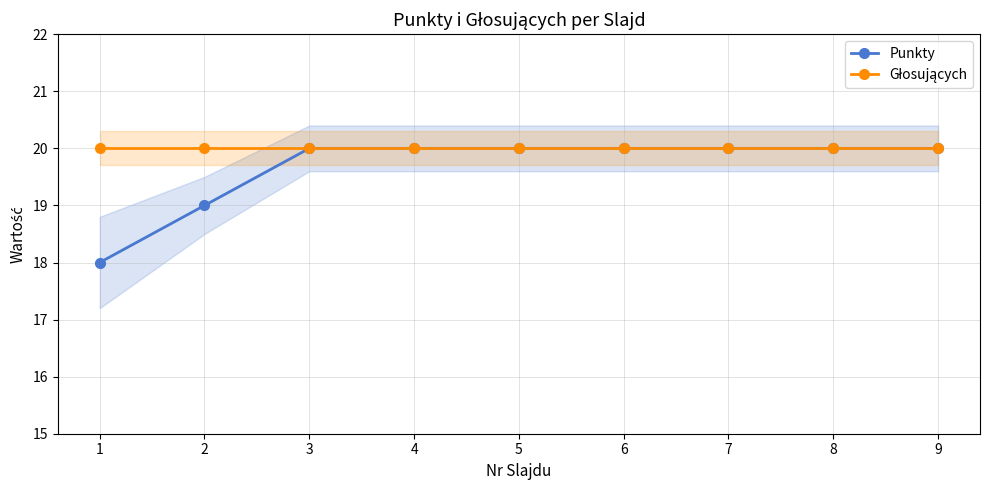

Which series changed the most between 7 and 8?

Punkty